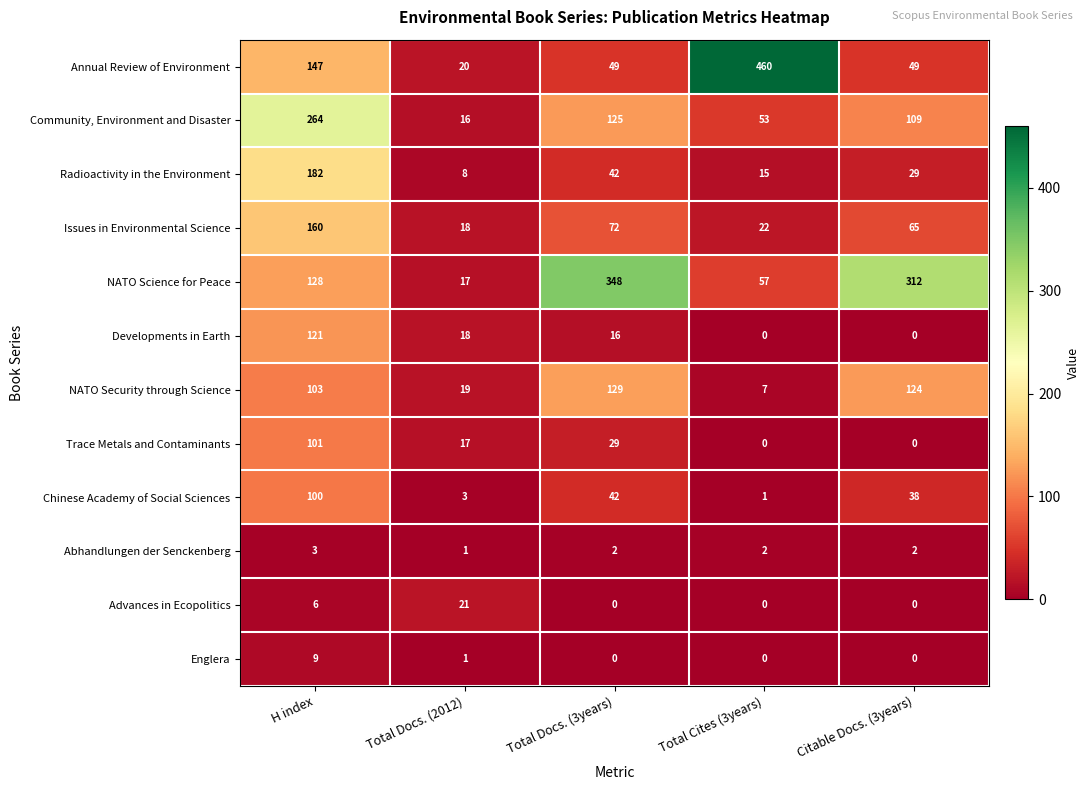

What is the spread (max minus min) of values at Citable Docs. (3years)?

312